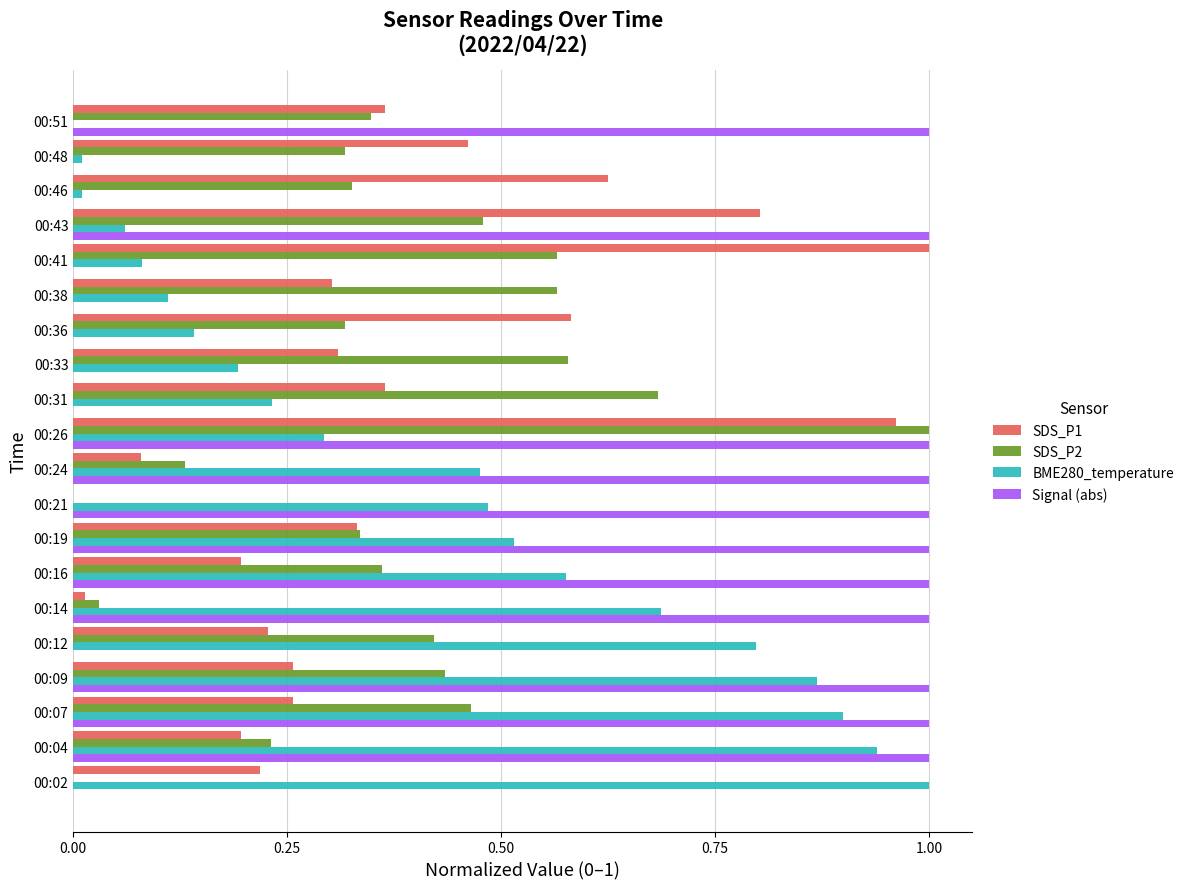

Is it true that SDS_P2 equals 0.9 at 00:38?

False